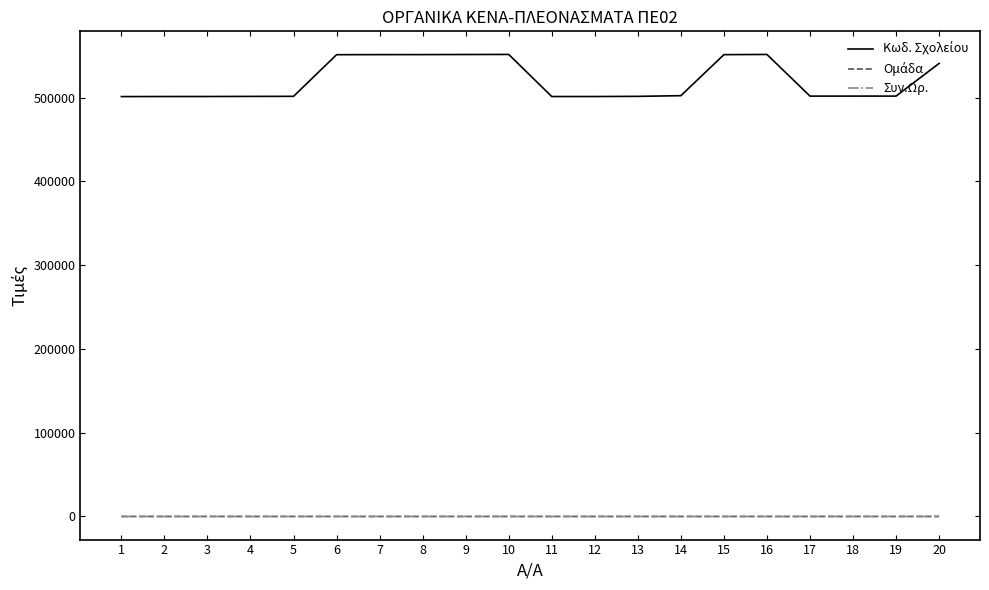

What is the smallest value displayed?

-21